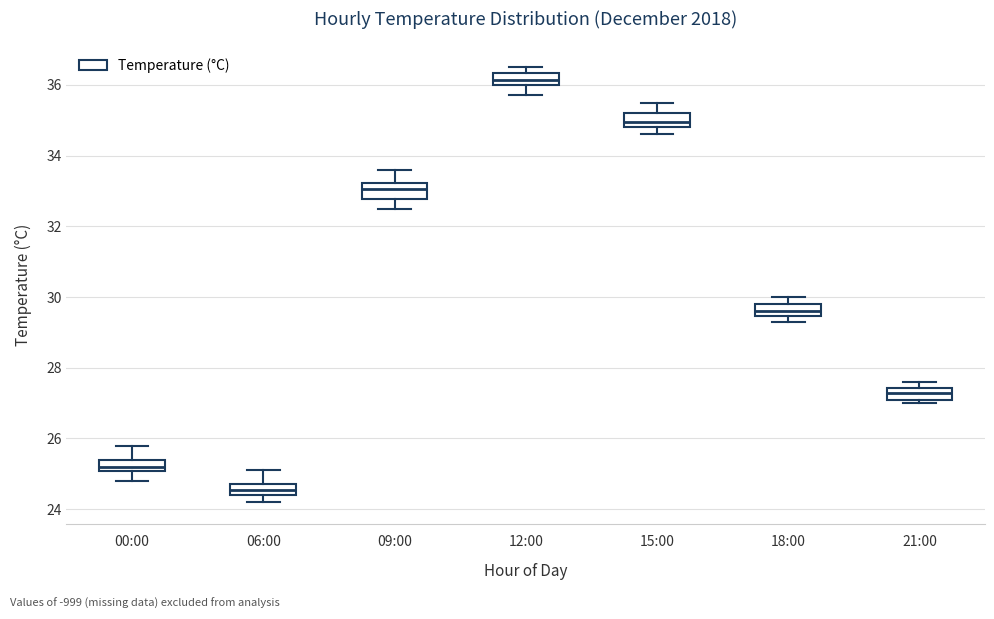

Reading left to right, transcribe this box plot: for each box, give where its median line is, the range the box spans, and where its two whiskers end, as read against the y-axis. The values are not printed on the chart, so give them approximately, as read against the axis.

00:00: median 25.2, box 25.0 to 25.4, whiskers 24.8 to 25.8
06:00: median 24.6, box 24.4 to 24.8, whiskers 24.2 to 25.2
09:00: median 33.0, box 32.8 to 33.2, whiskers 32.6 to 33.6
12:00: median 36.2, box 36.0 to 36.4, whiskers 35.8 to 36.6
15:00: median 35.0, box 34.8 to 35.2, whiskers 34.6 to 35.6
18:00: median 29.6, box 29.4 to 29.8, whiskers 29.4 (below the box's lower edge) to 30.0
21:00: median 27.4 (inside the box), box 27.2 to 27.4, whiskers 27.0 to 27.6